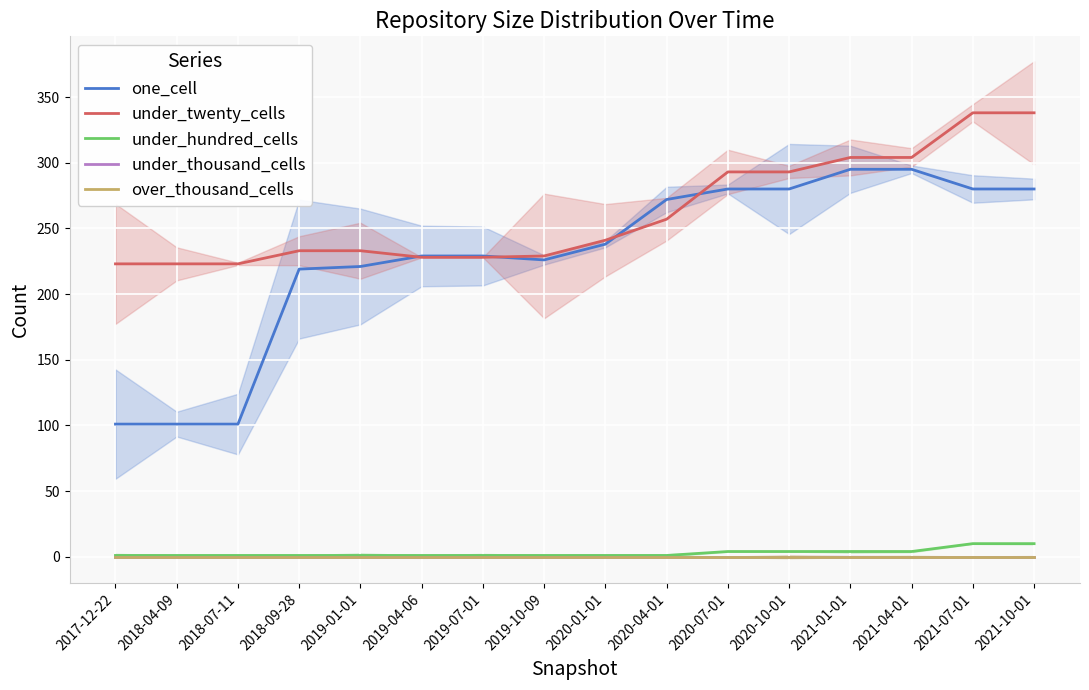

What is the total value across all series at 2021-04-01?

603